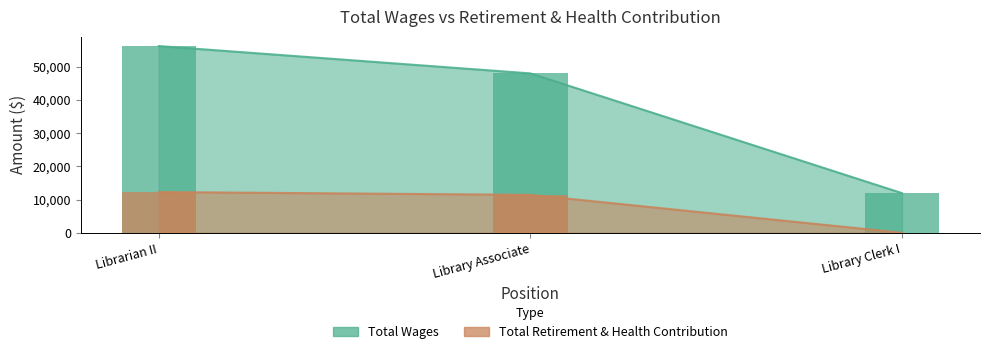

What is the approximate value of Total Wages at Librarian II, to the nearest 10?

56220